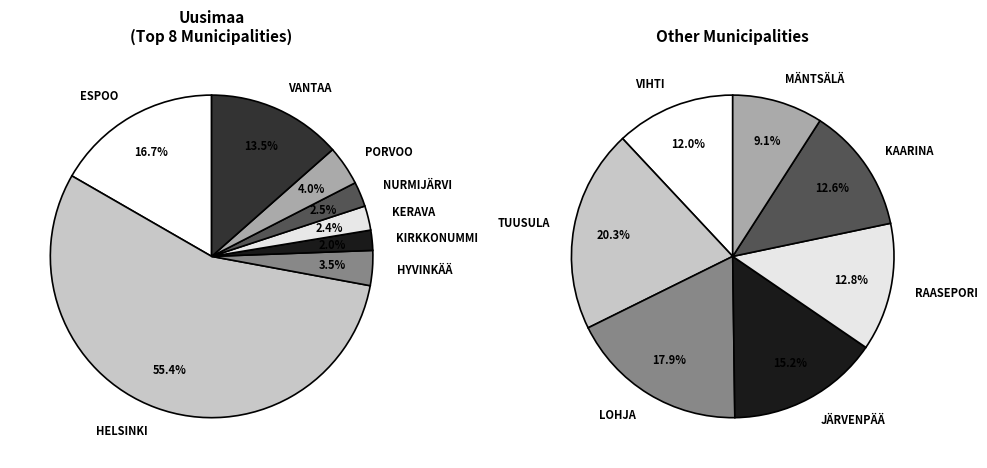

Count the number of slices in the pie.

15